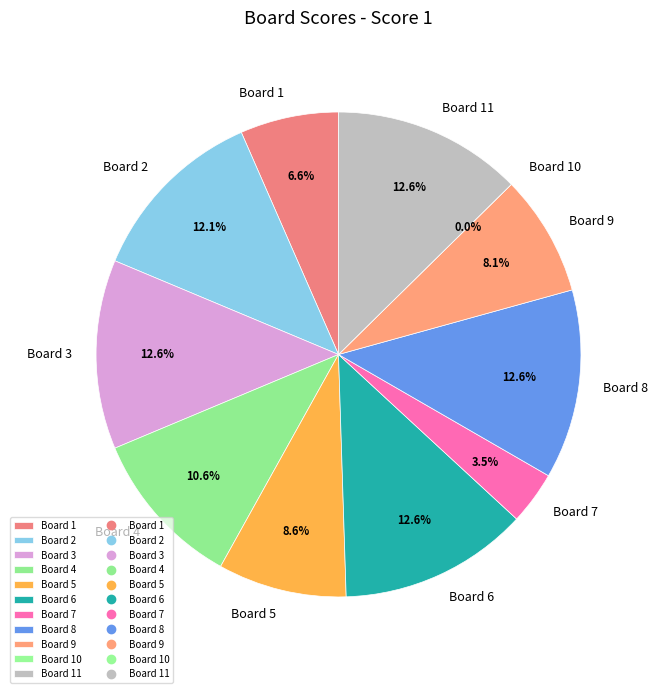

Which slice is the smallest?

Board 10